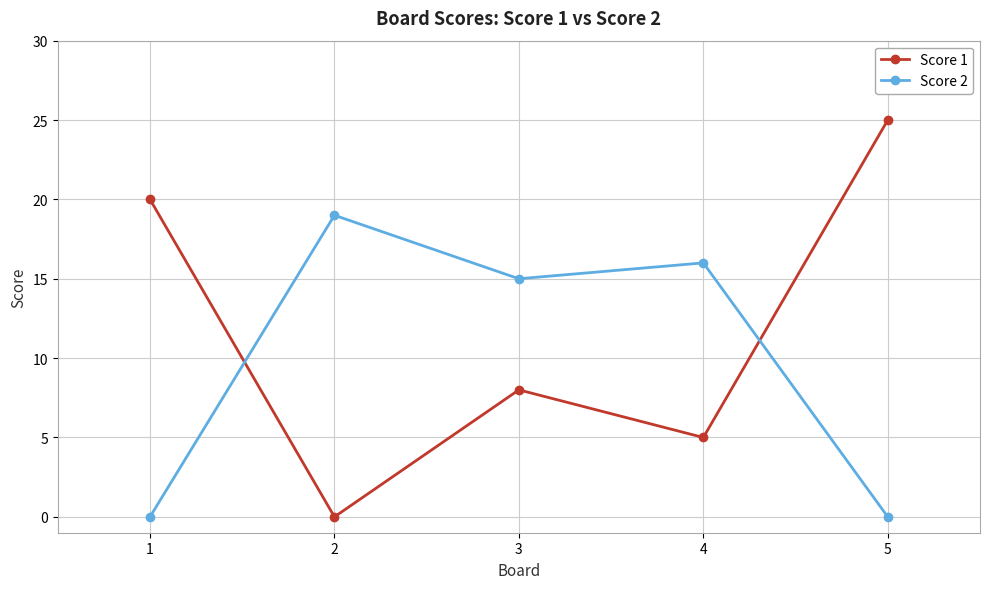

How many interior local peaks does the Score 2 series have?

2